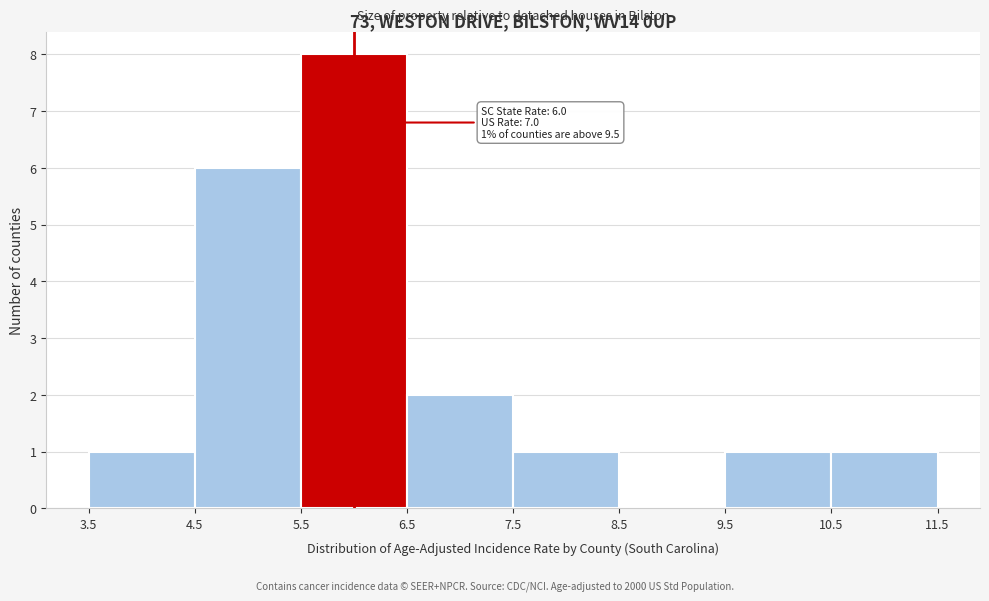

Which range on the x-axis has the tallest bar?

5.5 to 6.5